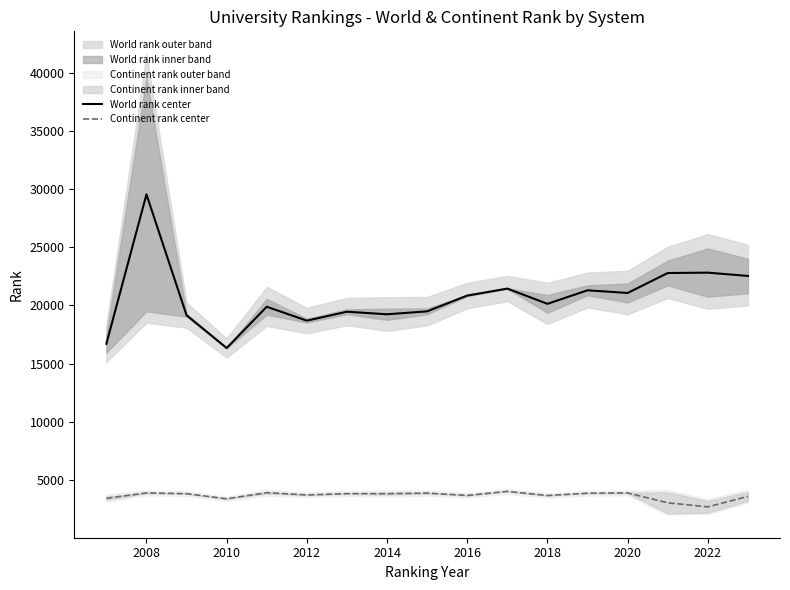

How many values in the World rank center series exceed 20138?

9